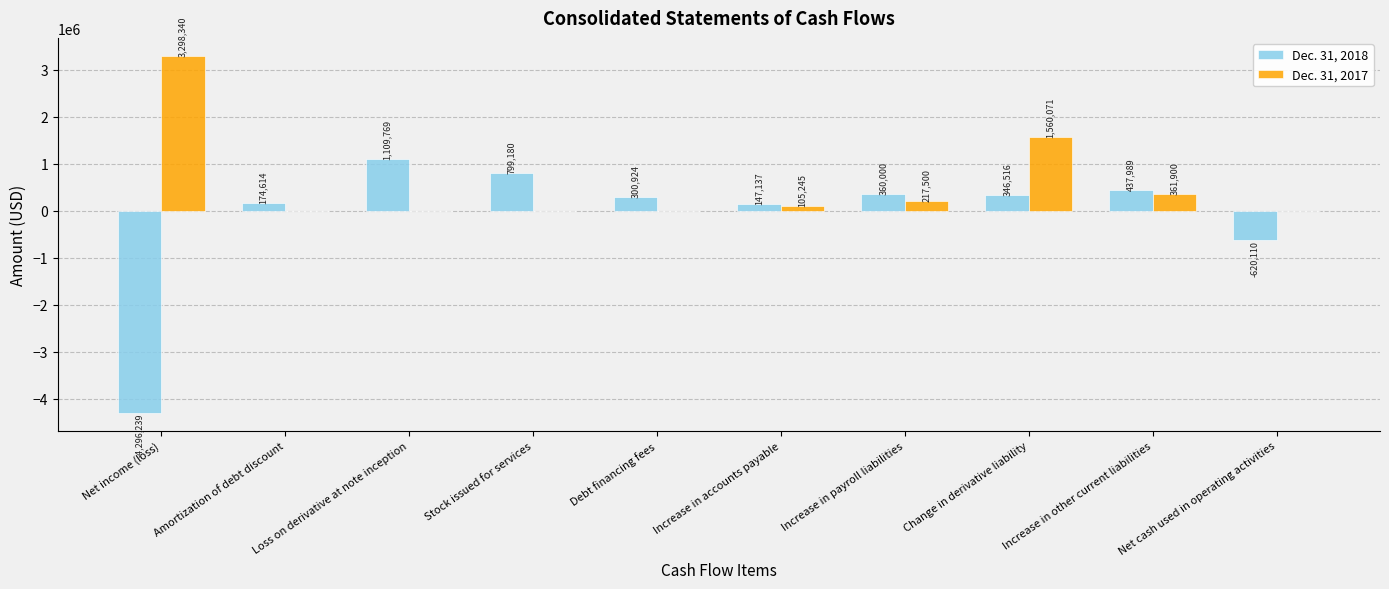

How many groups of bars are there?

10